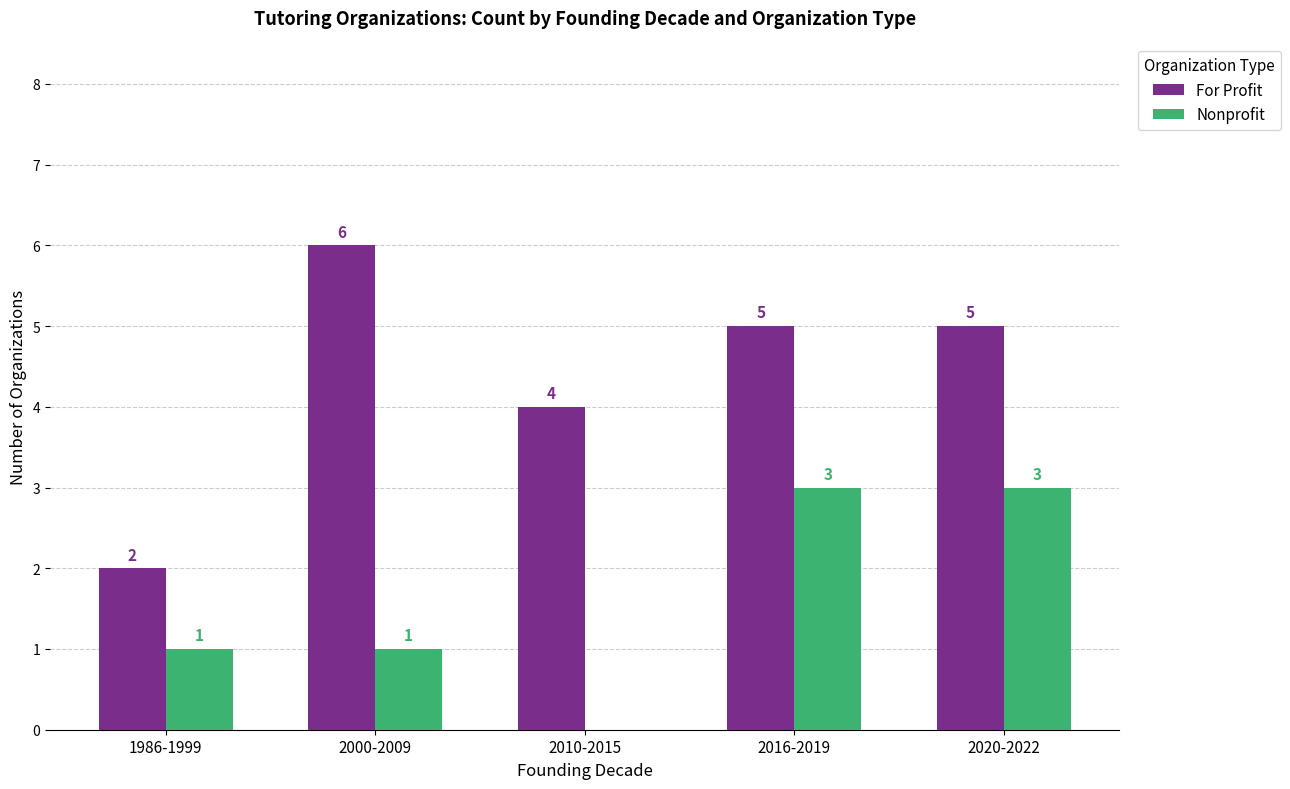

What is the sum of the For Profit values at 1986-1999 and 2000-2009?

8